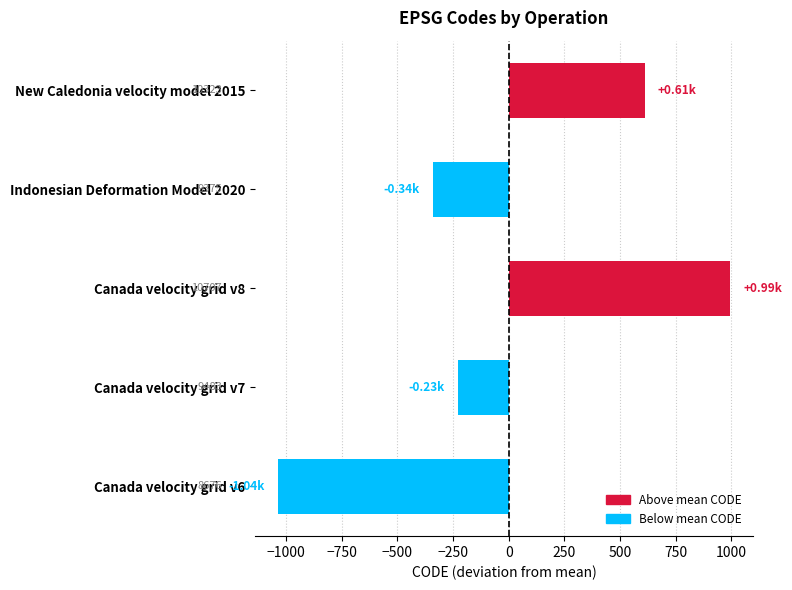

At which category does the chart reach its minimum across all series?

Canada velocity grid v6